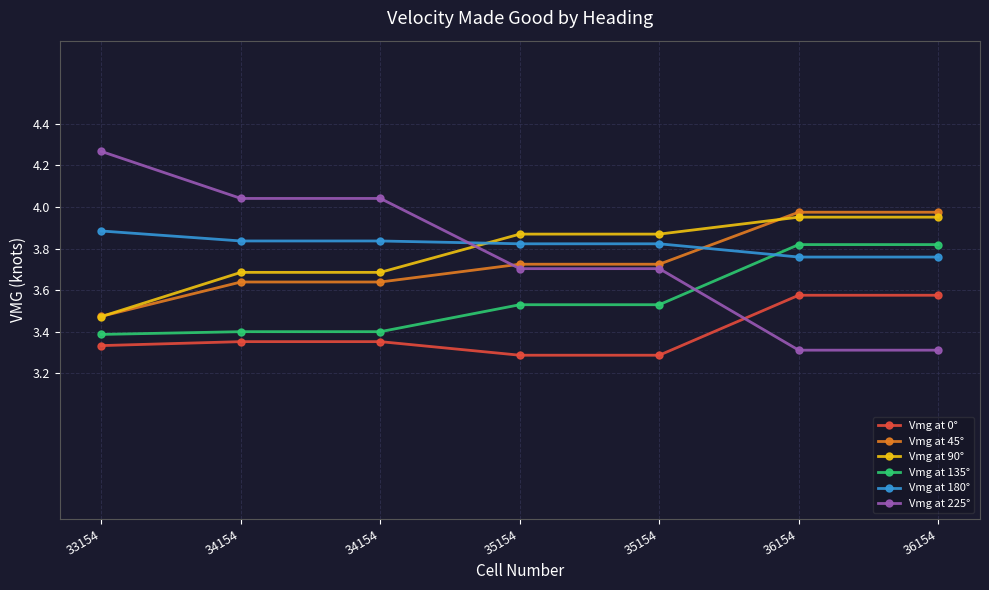

What is the total value across all series at 36154?

22.4